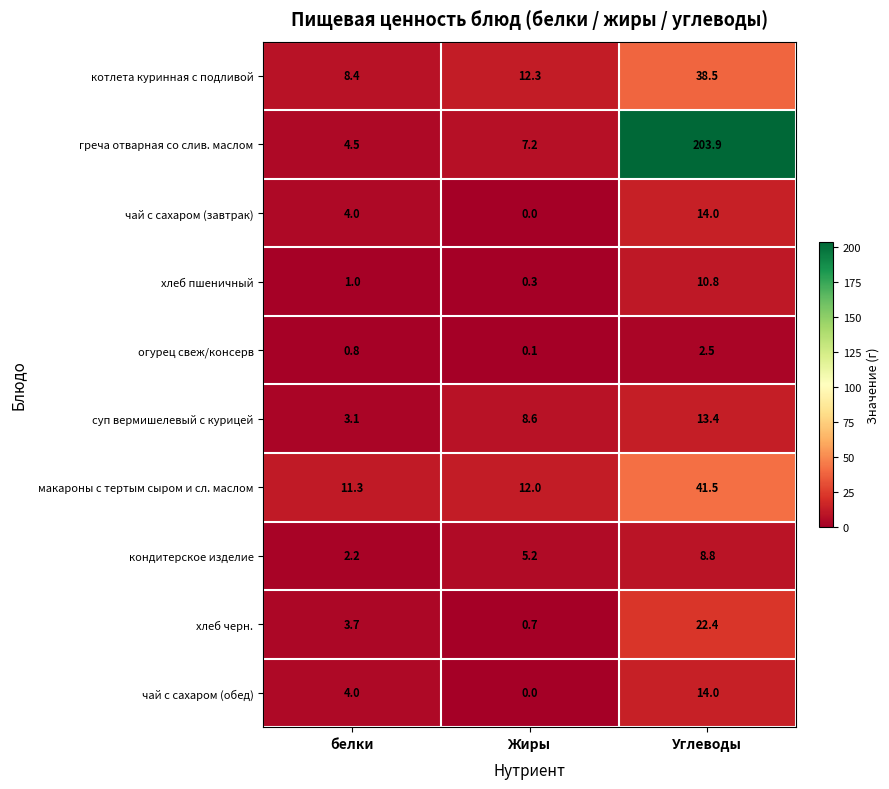

At which category is the sum across all series the highest?

Углеводы